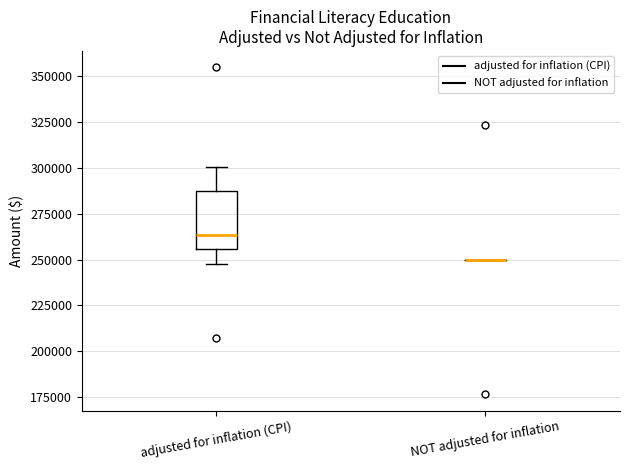

Reading left to right, read every box against the y-axis: the position of its median line, the range the box covers, and the ends of its whiskers. The values are not printed on the chart, so give them approximately, as read against the axis.

adjusted for inflation (CPI): median 265000, box 255000 to 285000, whiskers 250000 to 300000
NOT adjusted for inflation: box collapsed to a line at 250000, whiskers 250000 to 250000